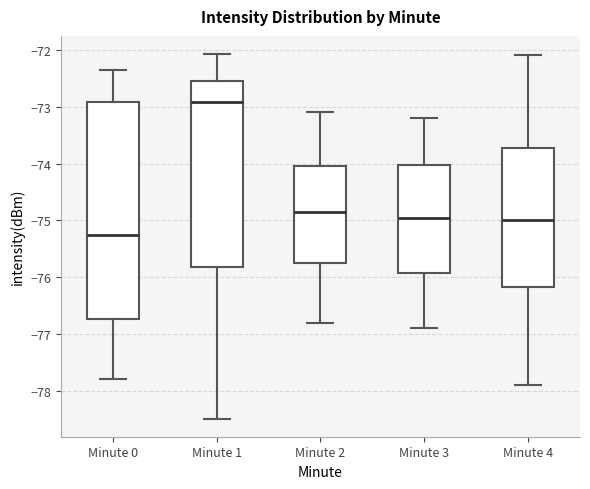

Which box is the tallest, from its lower edge to its upper edge?

Minute 0